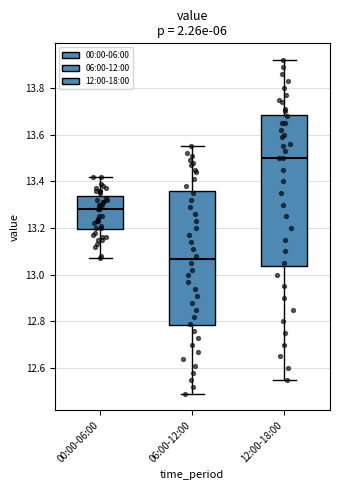

Comparing the boxes themselves (not the whiskers), which one is the tallest?

12:00-18:00